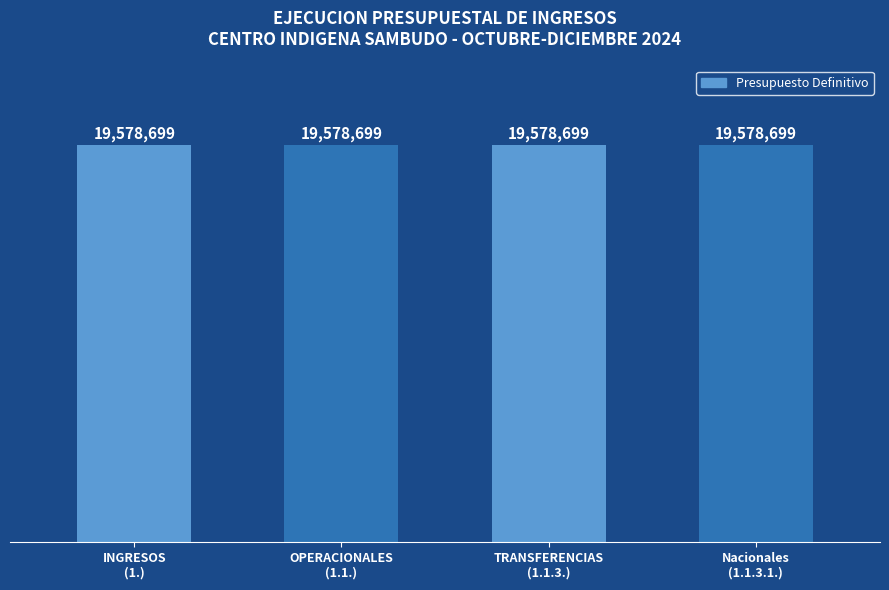

What is the maximum value shown in the chart?

19578699